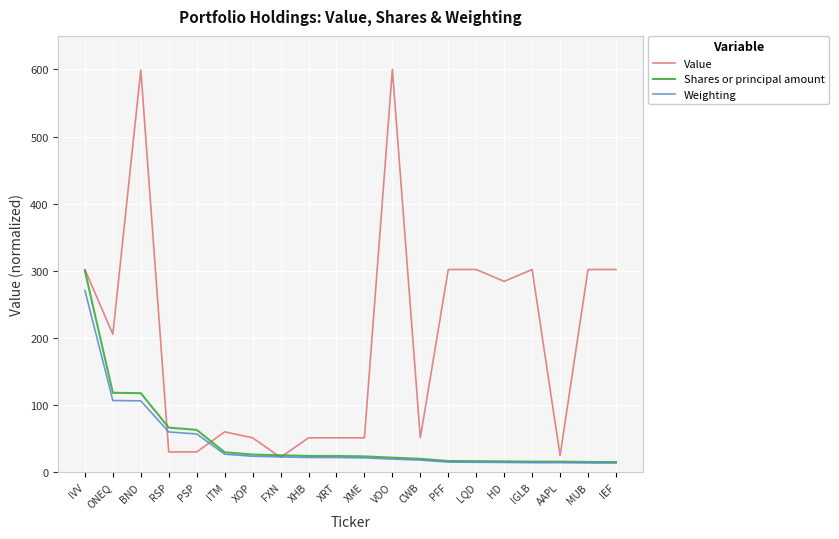

List the series in order of their peak value, highest first.

Value, Shares or principal amount, Weighting